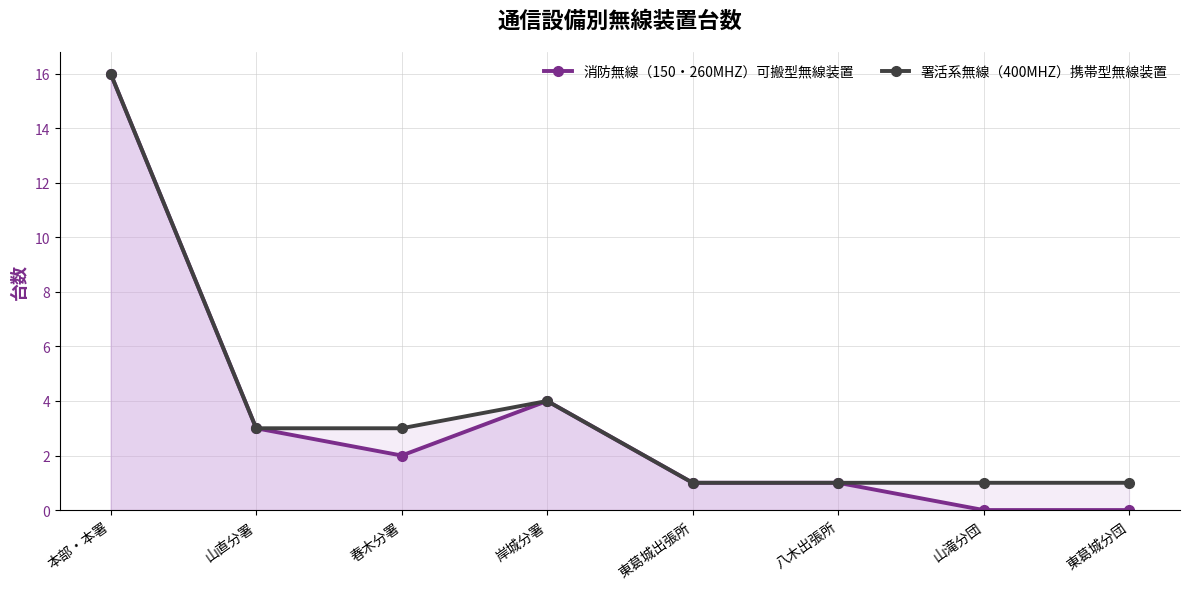

What is the total value across all series at 本部・本署?

32